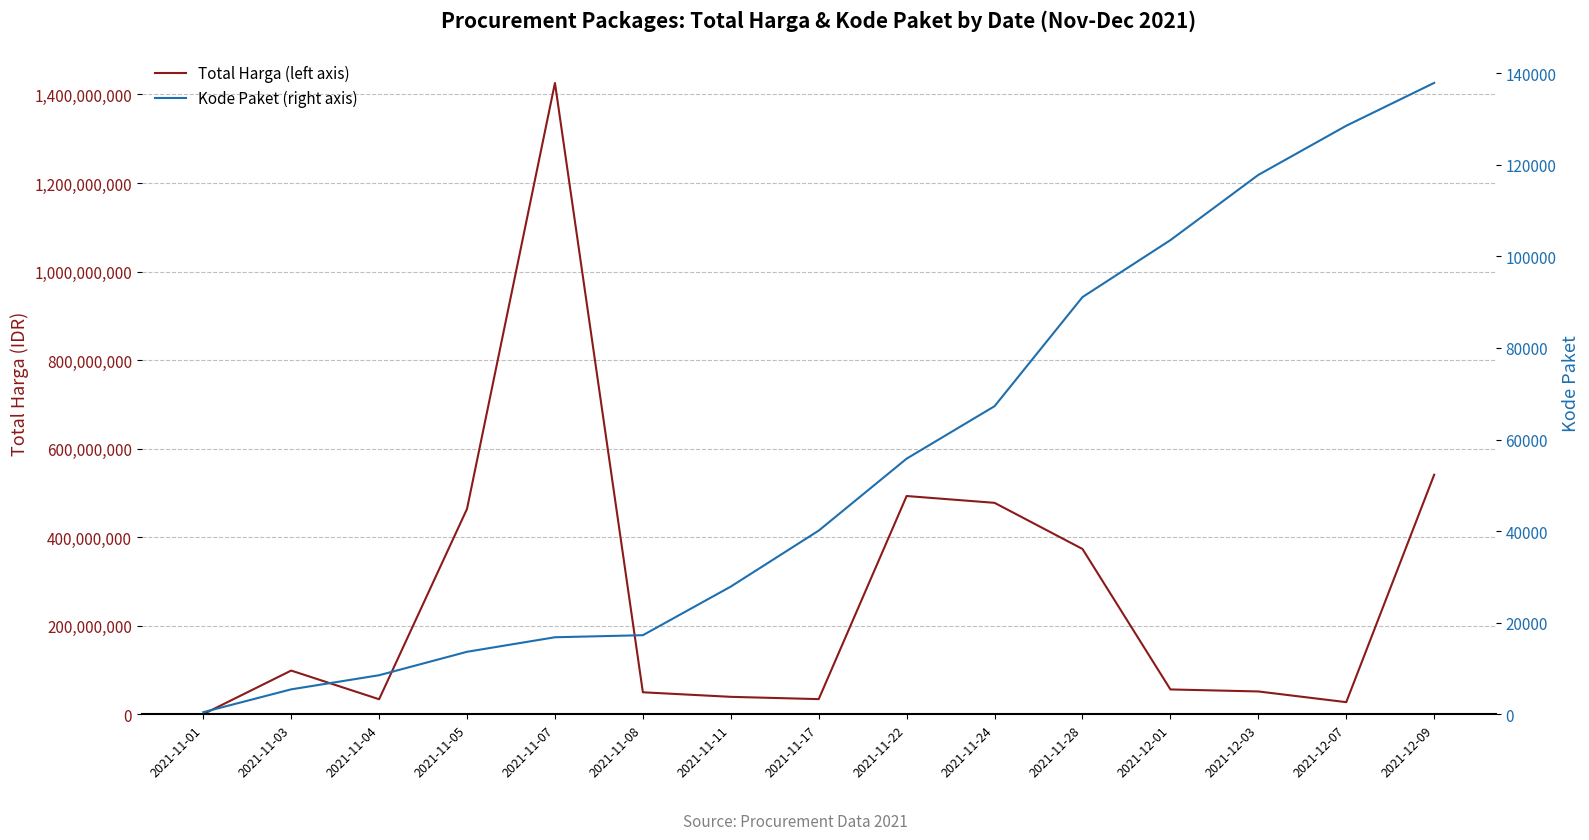

In Total Harga (left axis), how many points are higher than both neighbors (excluding endpoints)?

3